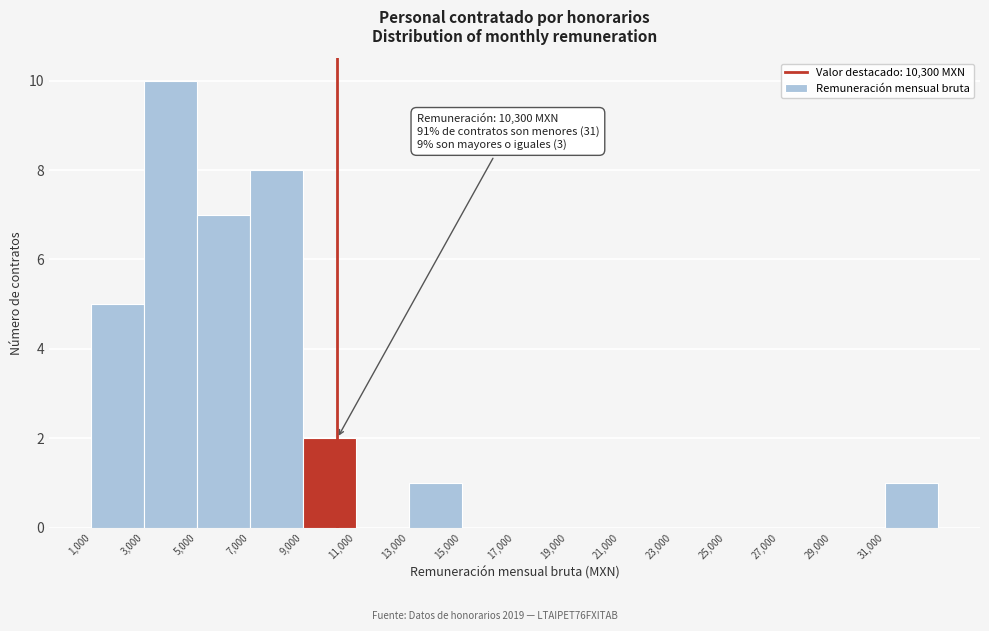

Which range on the x-axis has the tallest bar?

3000 to 5000